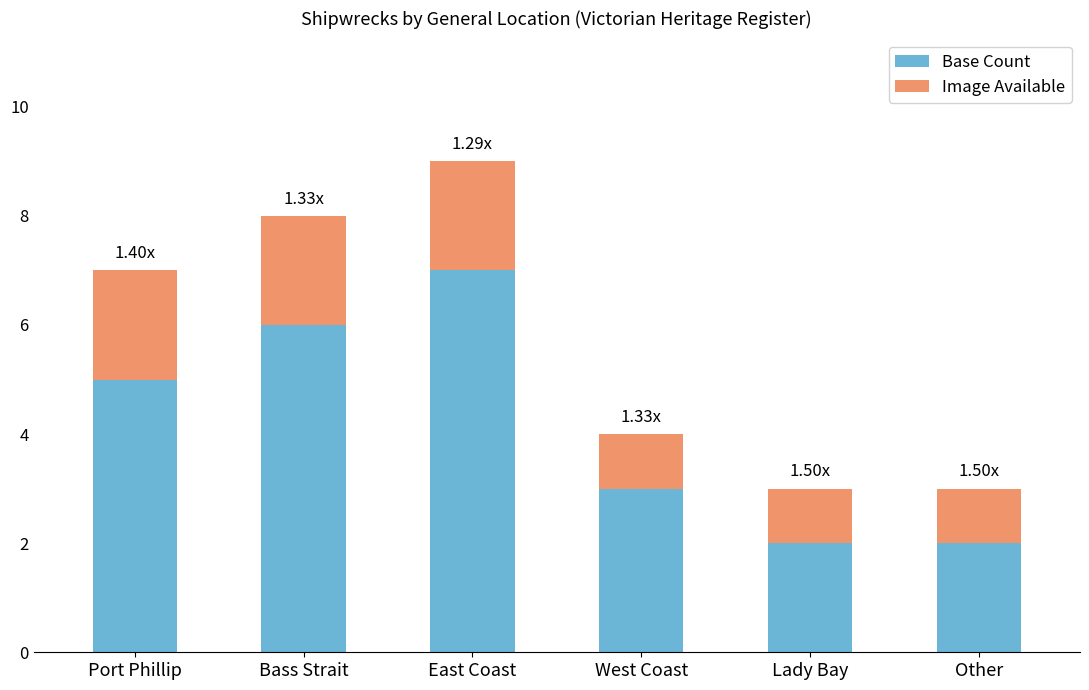

What is the sum of the Base Count values at Port Phillip and East Coast?

12